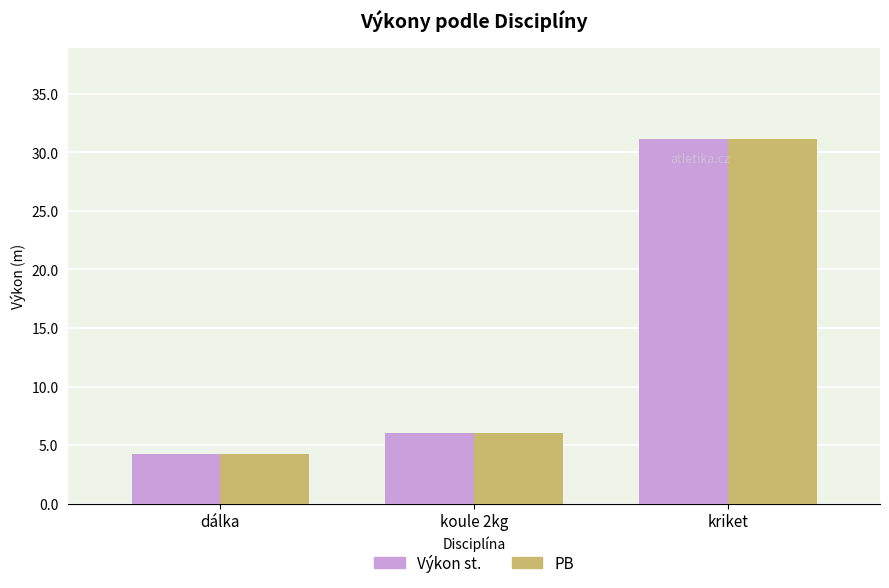

What is the difference between the maximum and minimum values in the PB series?

26.9